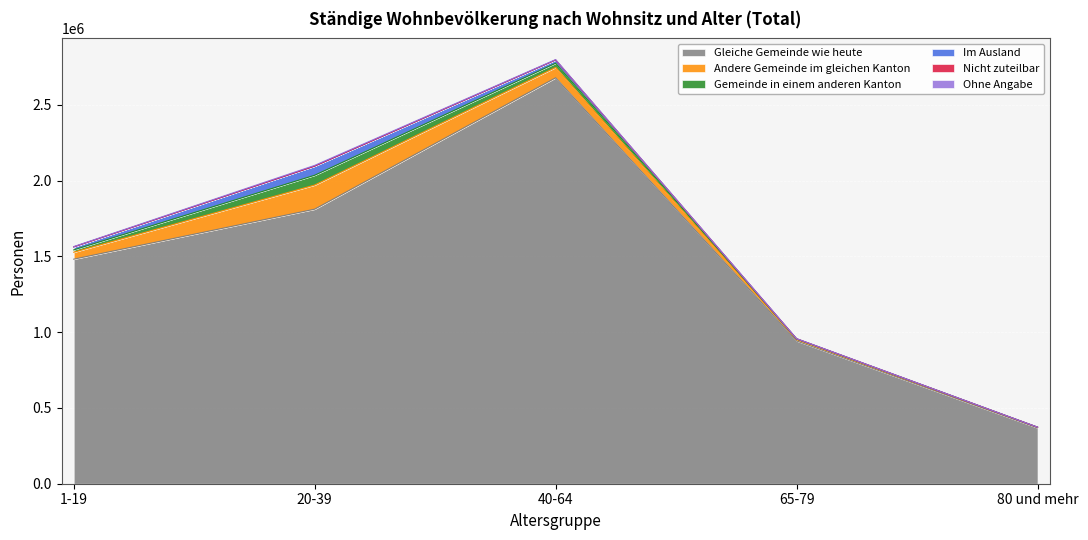

What is the value of the Ohne Angabe point at the 4th from the left?

276